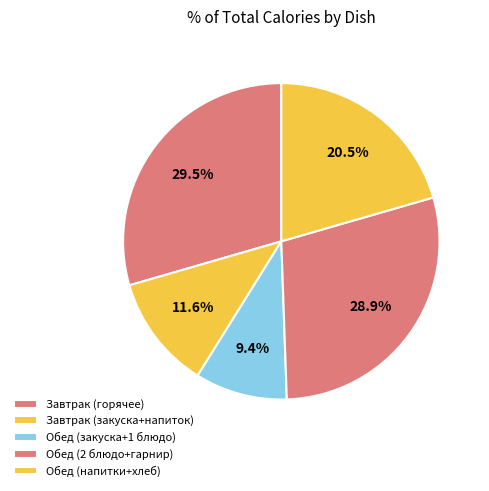

Rank the categories by value from lowest to highest.

Обед (закуска+1 блюдо), Завтрак (закуска+напиток), Обед (напитки+хлеб), Обед (2 блюдо+гарнир), Завтрак (горячее)